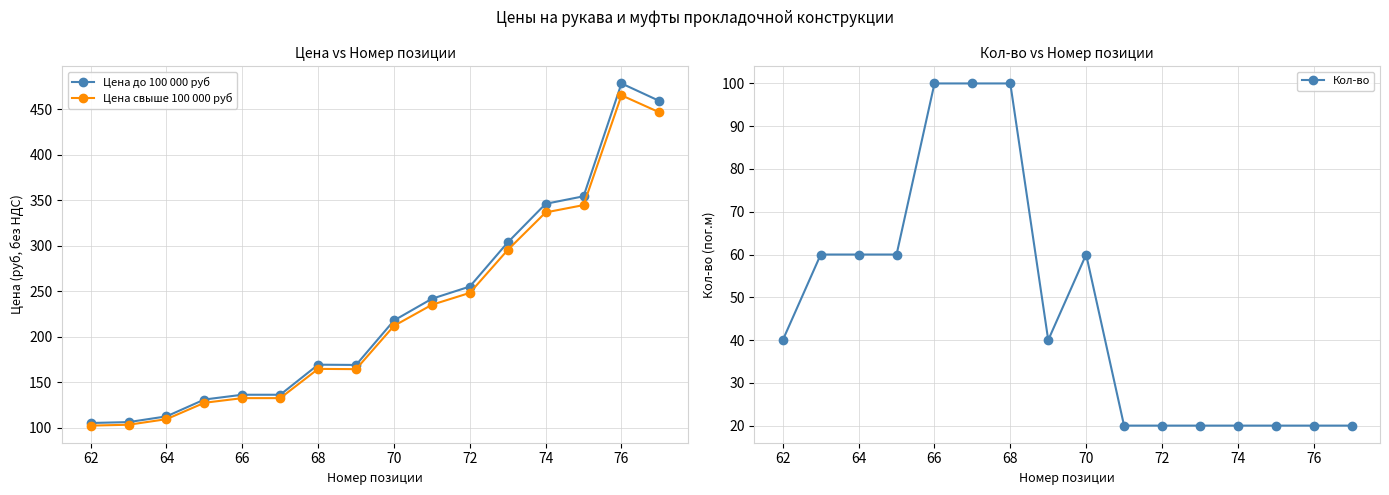

Is it true that Цена свыше 100 000 руб equals 336.6 at 74?

True